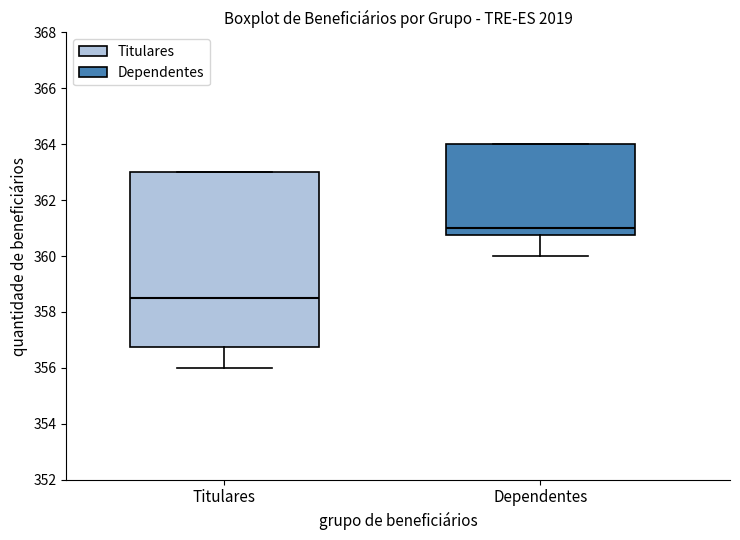

Reading left to right, transcribe this box plot: for each box, give where its median line is, the range the box spans, and where its two whiskers end, as read against the y-axis. The values are not printed on the chart, so give them approximately, as read against the axis.

Titulares: median 358.6, box 356.8 to 363.0, whiskers 356.0 to 363.0
Dependentes: median 361.0, box 360.8 to 364.0, whiskers 360.0 to 364.0